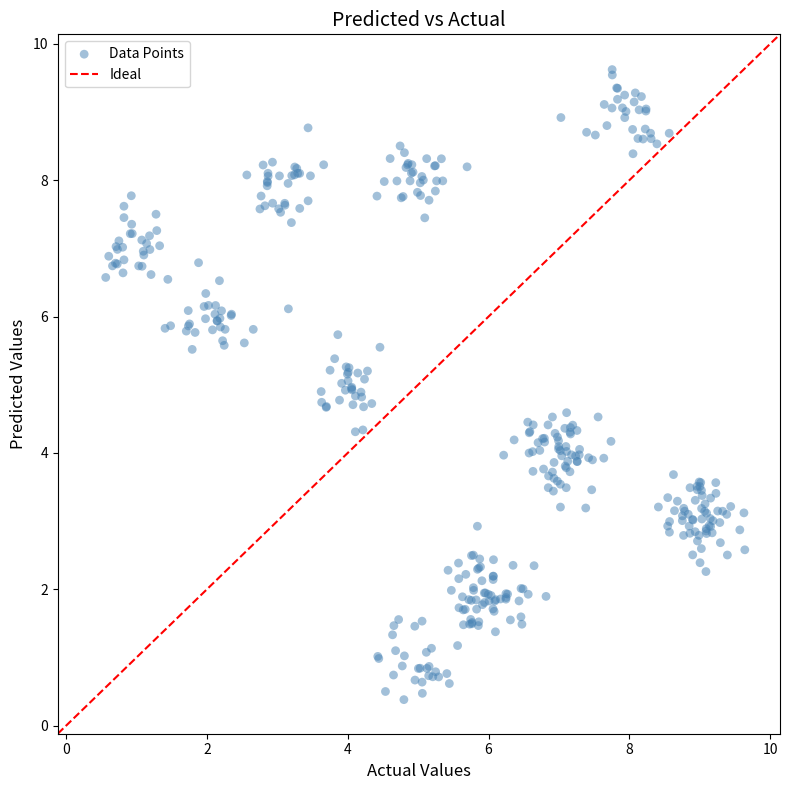

What is the range of Y values (max minus min)?

9.2